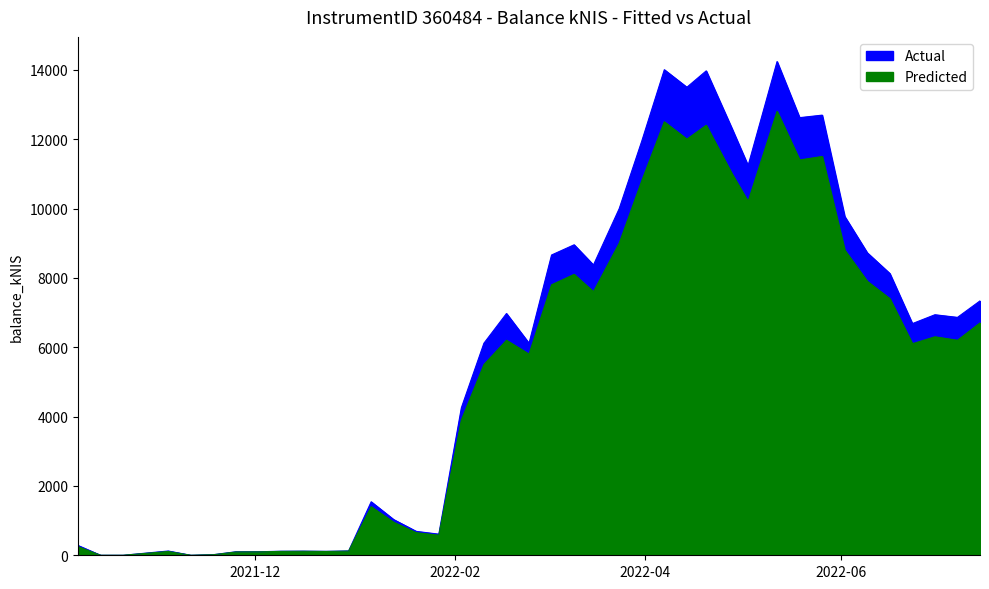

Reading right to left, extract all data points from this chart.

Actual: 2022-07-14=7336.2	2022-07-07=6860.6	2022-06-30=6936.7	2022-06-23=6680.9	2022-06-16=8125.9	2022-06-09=8723.1	2022-06-02=9769.9	2022-05-26=12693.2	2022-05-19=12620.5	2022-05-12=14237.6	2022-05-03=11236.9	2022-04-28=12305.3	2022-04-20=13969.5	2022-04-14=13497.2	2022-04-07=14002.6	2022-03-31=11944.0	2022-03-24=9997.3	2022-03-16=8371.5	2022-03-10=8953.8	2022-03-03=8659.8	2022-02-24=6113.5	2022-02-17=6971.6	2022-02-10=6115.5	2022-02-03=4254.8	2022-01-27=609.0	2022-01-20=689.1	2022-01-13=1028.8	2022-01-06=1542.5	2021-12-30=124.3	2021-12-23=113.5	2021-12-16=118.9	2021-12-09=116.6	2021-12-02=101.6	2021-11-25=100.9	2021-11-18=17.2	2021-11-11=0.0	2021-11-04=123.1	2021-10-21=0.0	2021-10-14=0.0	2021-10-07=282.1
Predicted: 2022-07-14=6700.0	2022-07-07=6200.0	2022-06-30=6300.0	2022-06-23=6100.0	2022-06-16=7400.0	2022-06-09=7900.0	2022-06-02=8800.0	2022-05-26=11500.0	2022-05-19=11400.0	2022-05-12=12800.0	2022-05-03=10200.0	2022-04-28=11000.0	2022-04-20=12400.0	2022-04-14=12000.0	2022-04-07=12500.0	2022-03-31=10800.0	2022-03-24=9000.0	2022-03-16=7600.0	2022-03-10=8100.0	2022-03-03=7800.0	2022-02-24=5800.0	2022-02-17=6200.0	2022-02-10=5500.0	2022-02-03=3900.0	2022-01-27=580.0	2022-01-20=650.0	2022-01-13=950.0	2022-01-06=1400.0	2021-12-30=120.0	2021-12-23=110.0	2021-12-16=115.0	2021-12-09=112.0	2021-12-02=98.0	2021-11-25=95.0	2021-11-18=15.0	2021-11-11=0.0	2021-11-04=110.0	2021-10-21=0.0	2021-10-14=0.0	2021-10-07=250.0